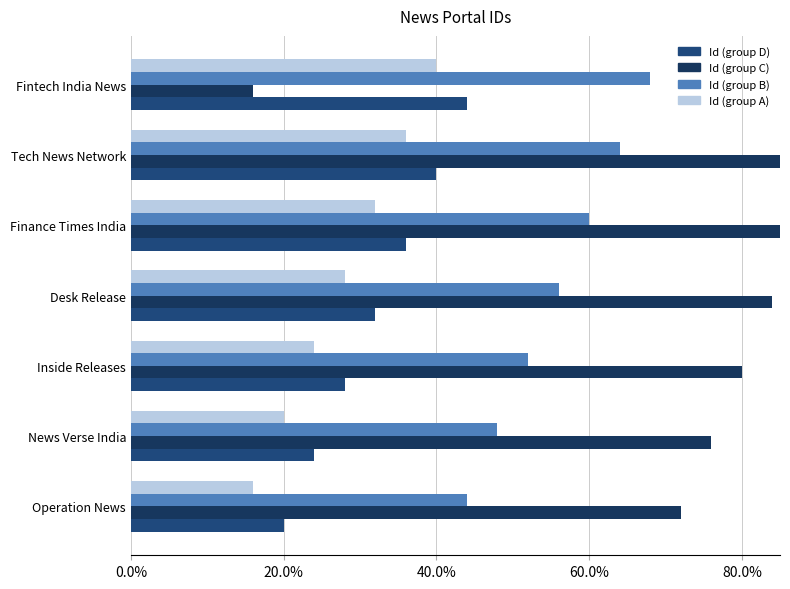

What is the highest value of the Id (group D) series?

0.4